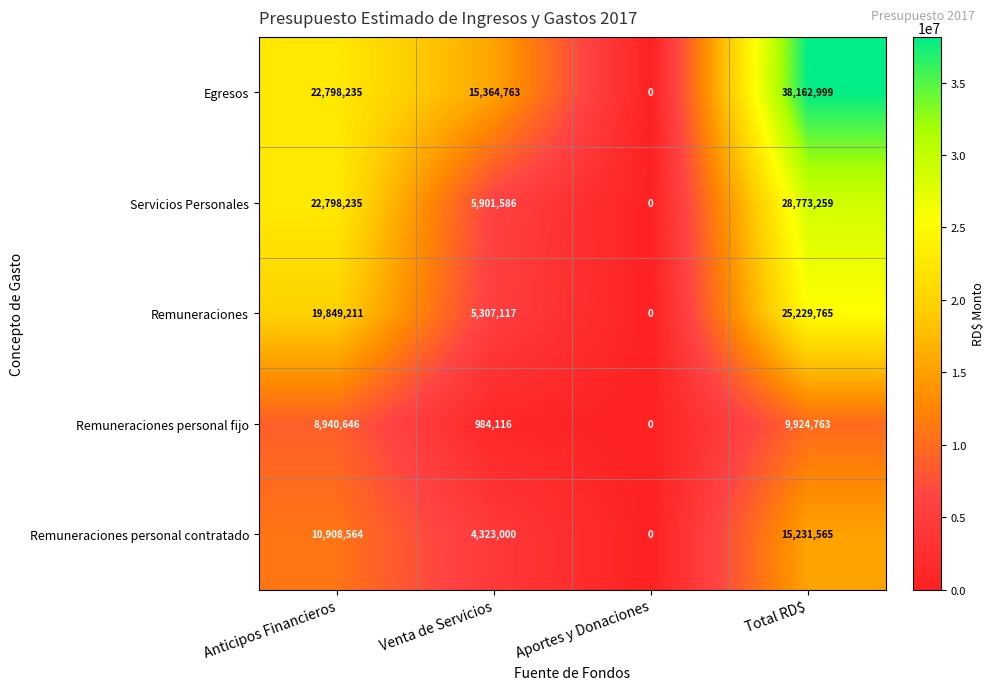

What is the spread (max minus min) of values at Venta de Servicios?

14380647